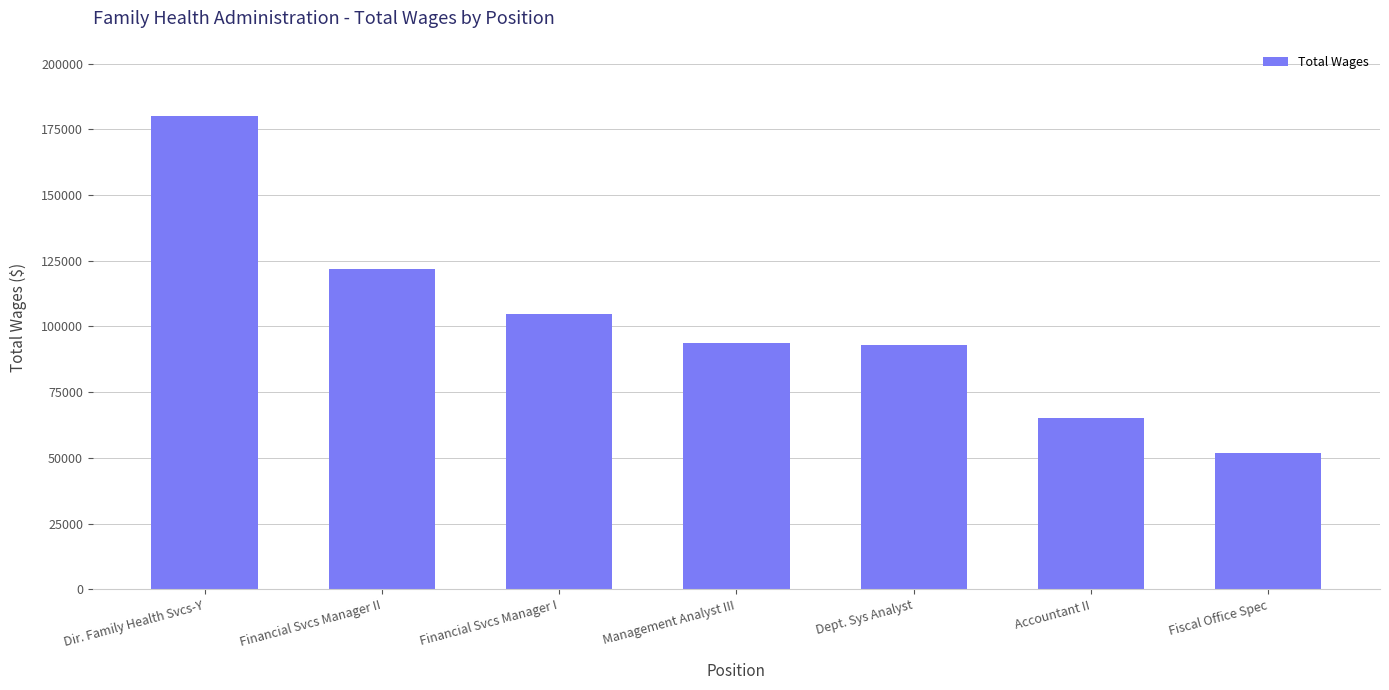

How many data points does each series have?

7